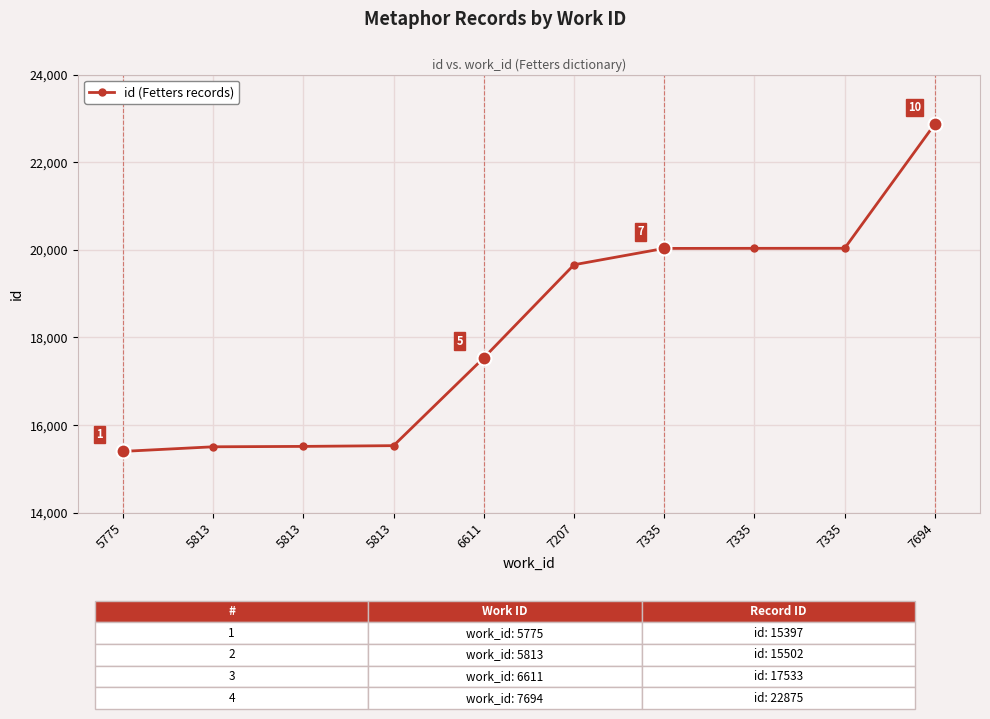

Is this an area chart (filled region under the line)?

No